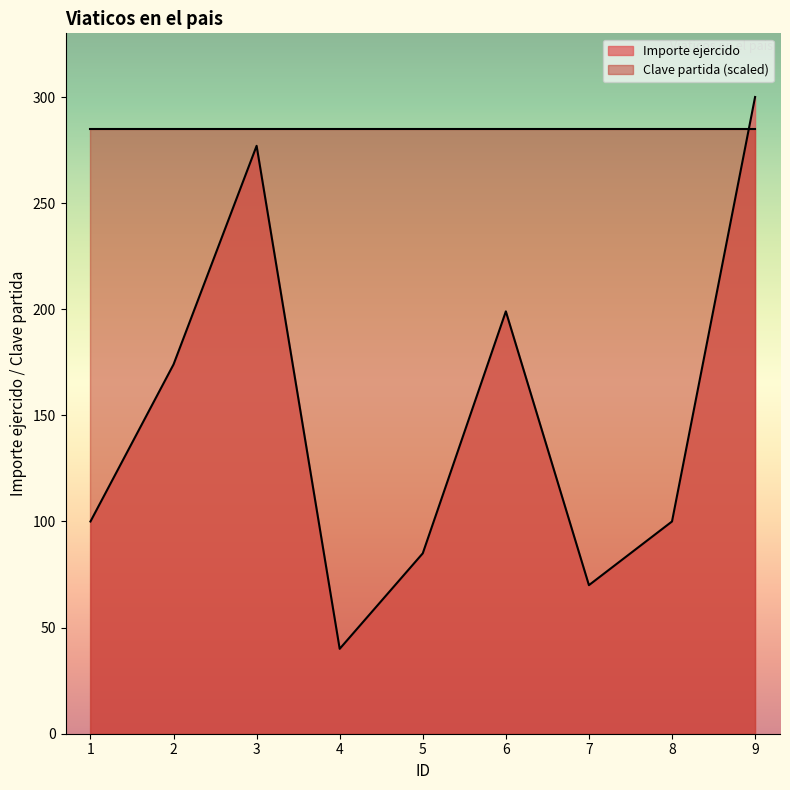

Reading right to left, what are all the values shown in this chart?

9=300	8=100	7=70	6=199	5=85	4=40	3=277	2=174	1=100